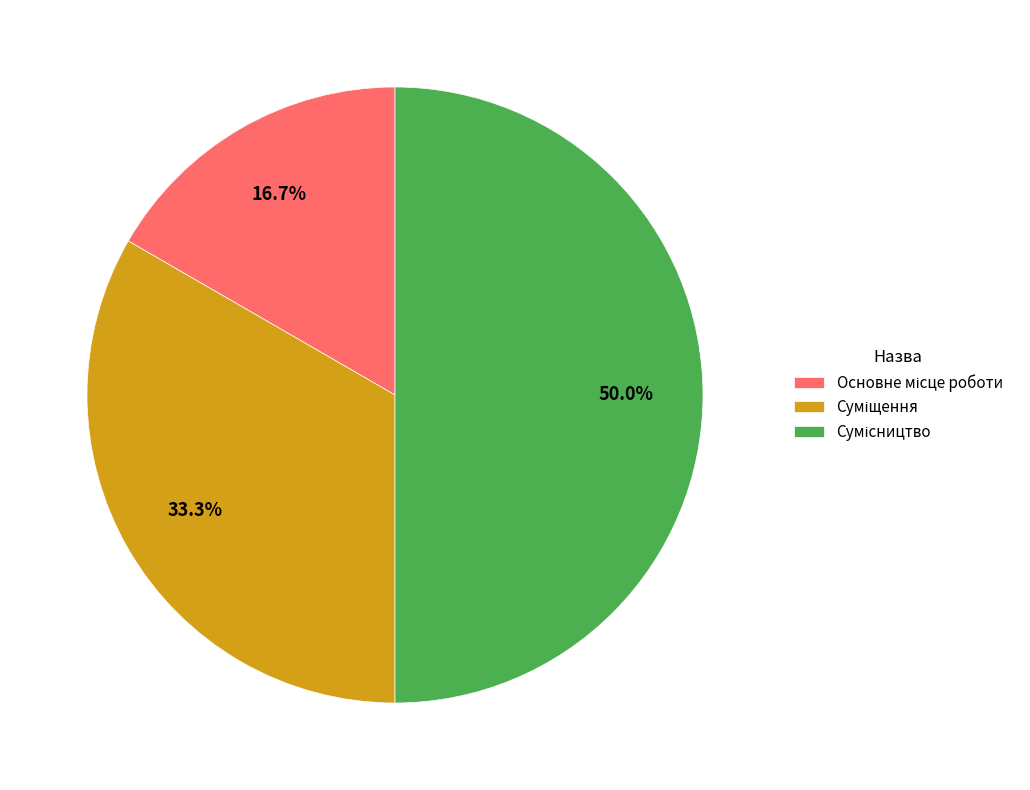

How many slices are in this pie chart?

3